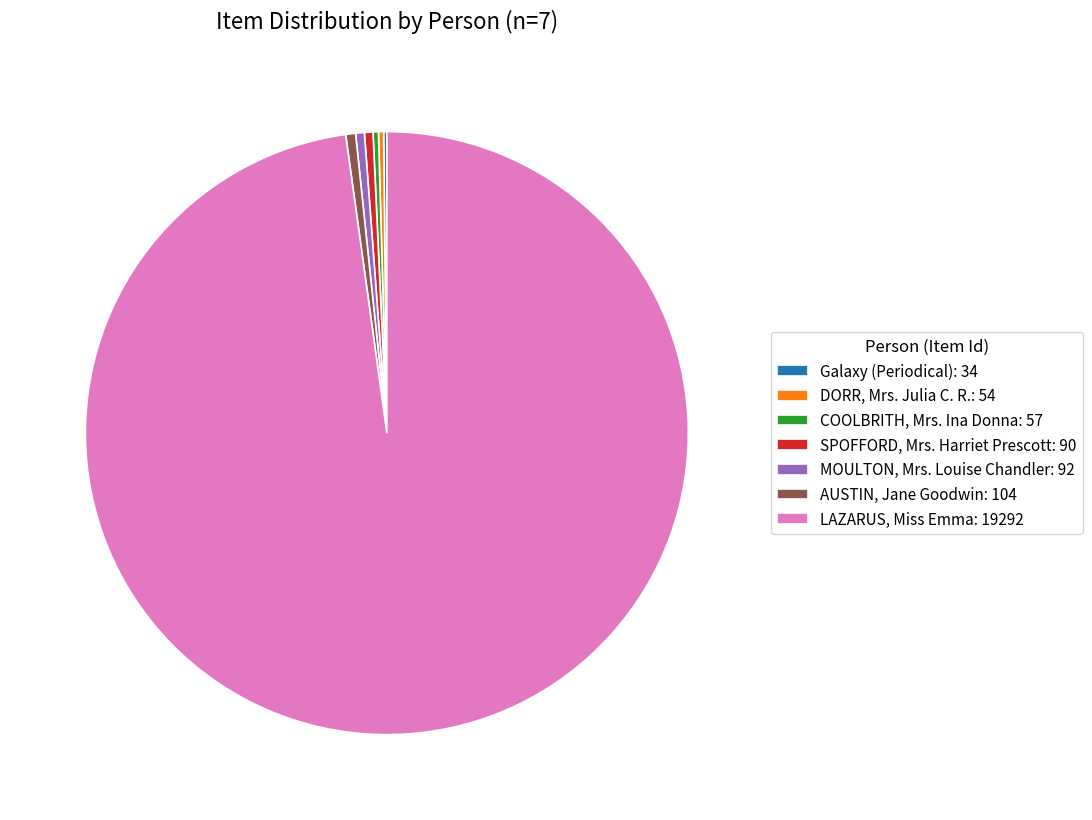

Which slice represents more than half of the pie?

LAZARUS, Miss Emma